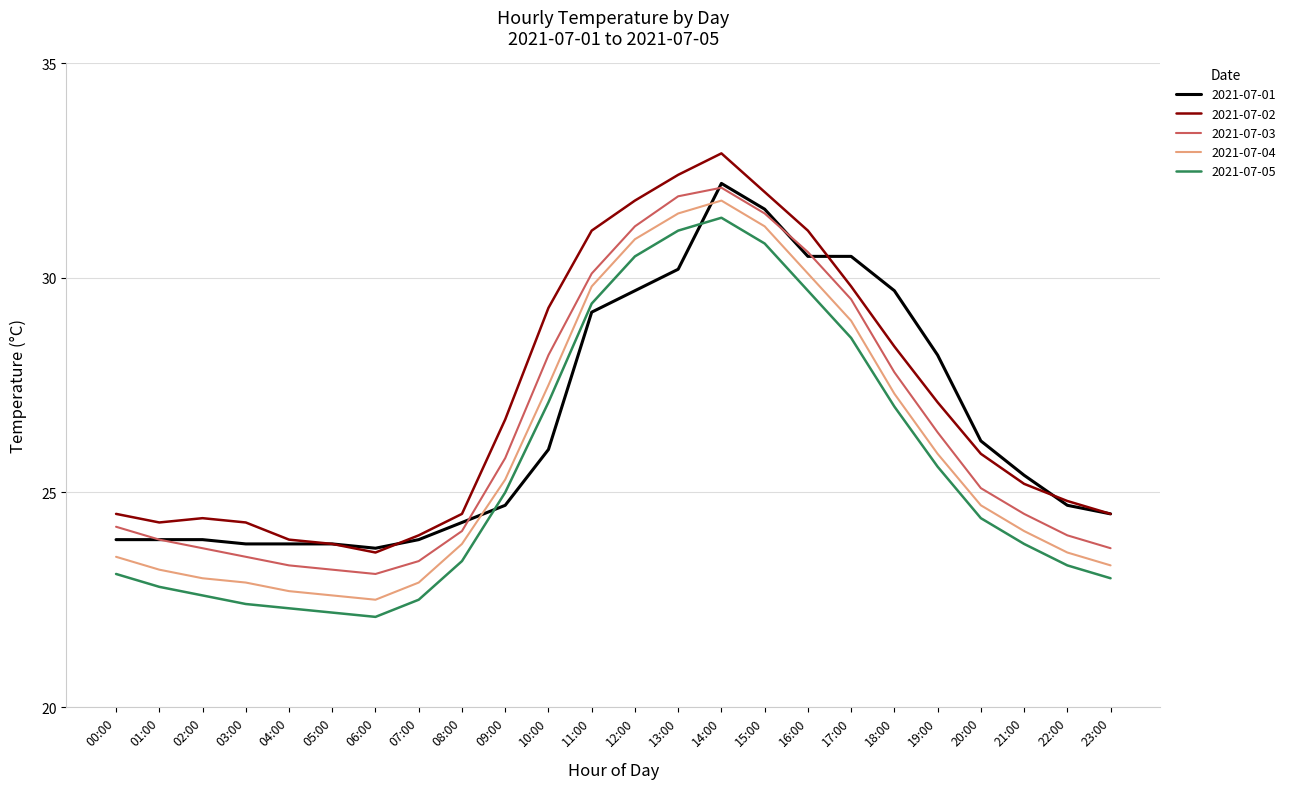

What position from the left is 19:00?

20